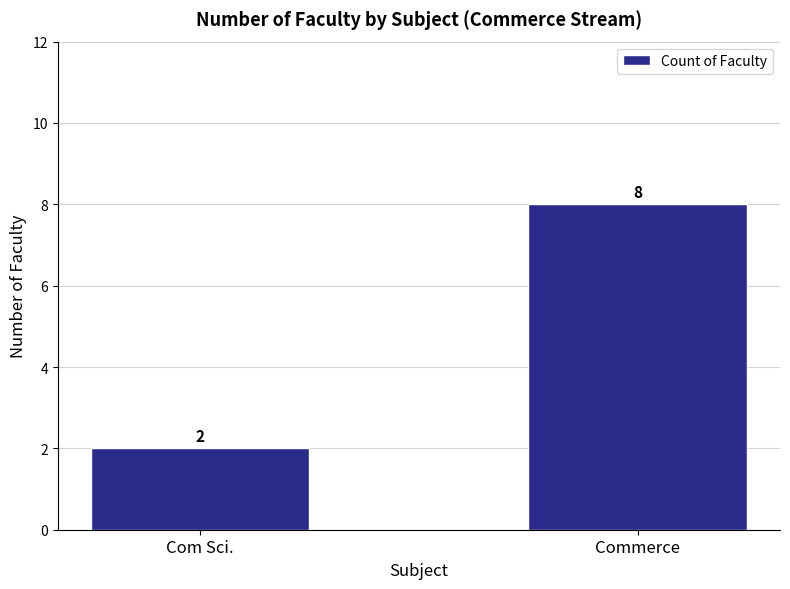

What is the difference between the values at Com Sci. and Commerce?

6